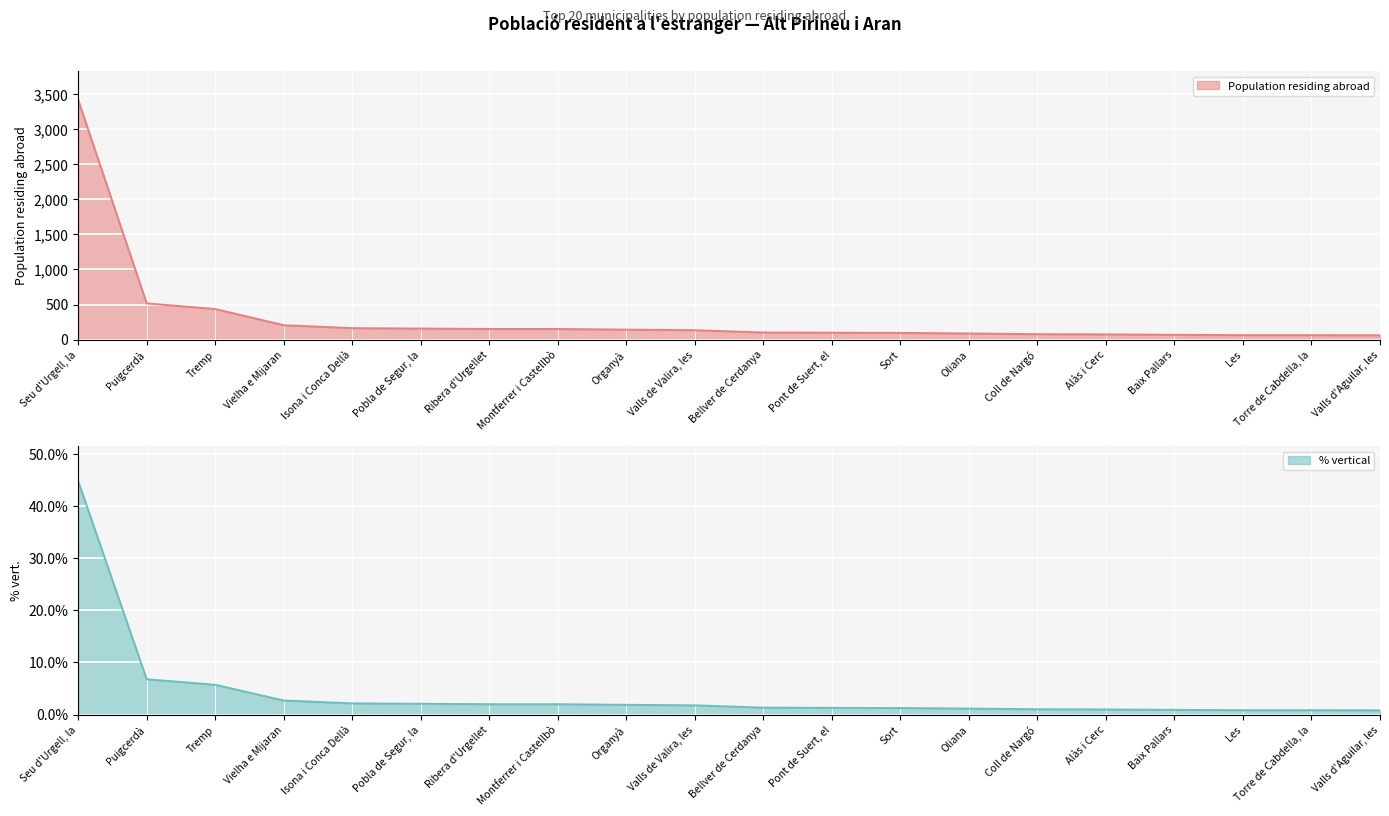

What is the total value across all series at Alàs i Cerc?

75.0